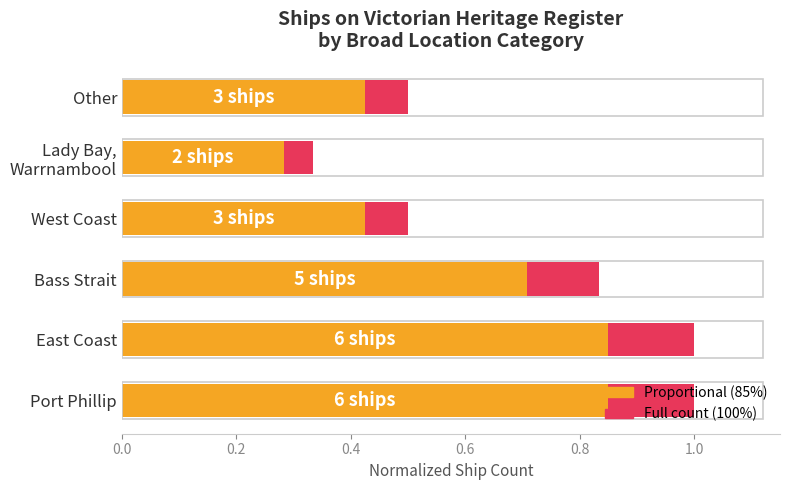

Does the chart contain any negative values?

No